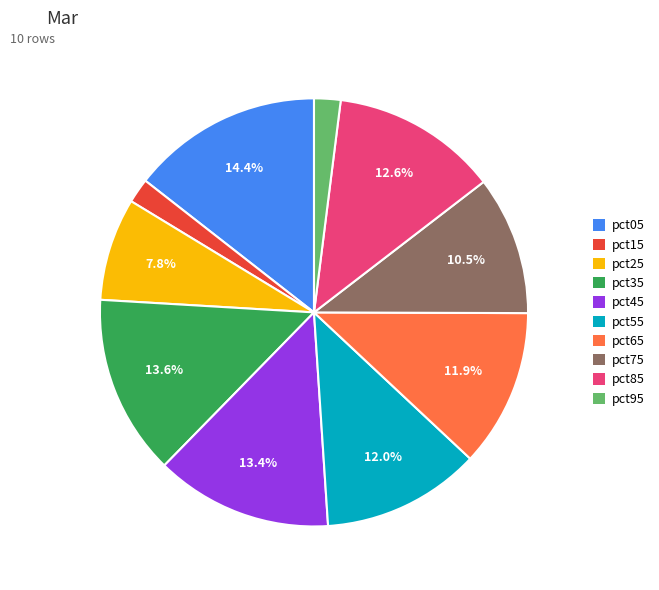

Does pct55 account for over 50% of the chart?

No